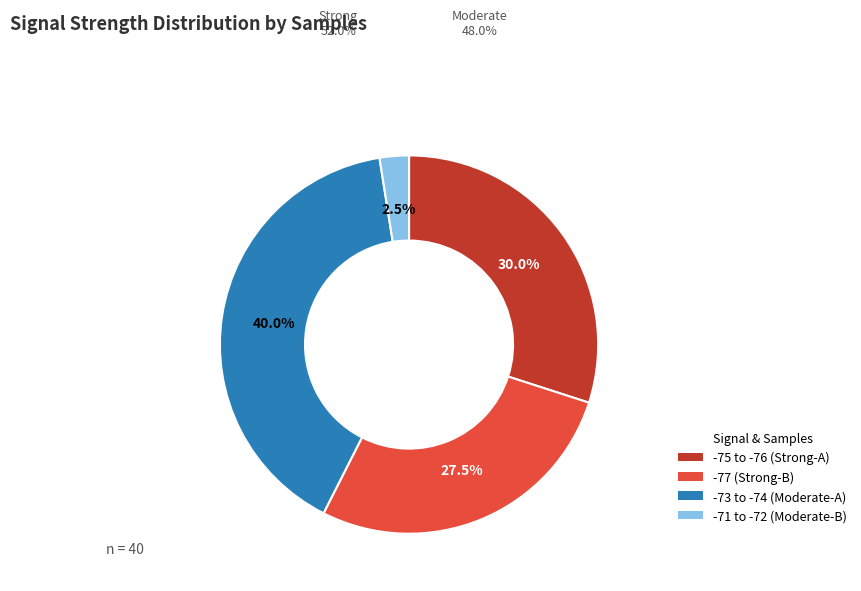

Is there any slice that represents more than half of the pie?

No